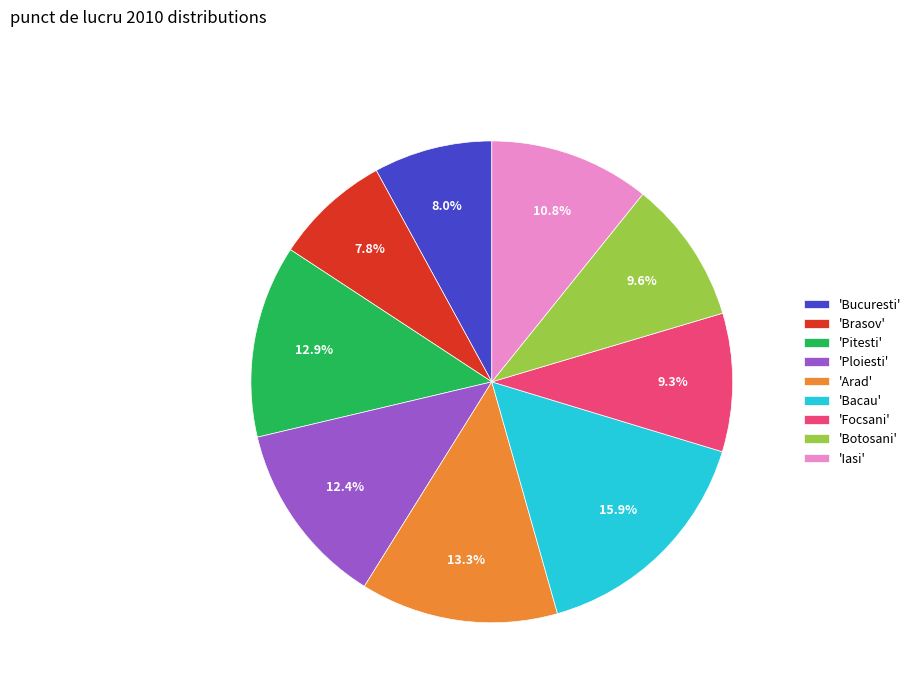

Between 'Focsani' and 'Arad', which is larger?

'Arad'